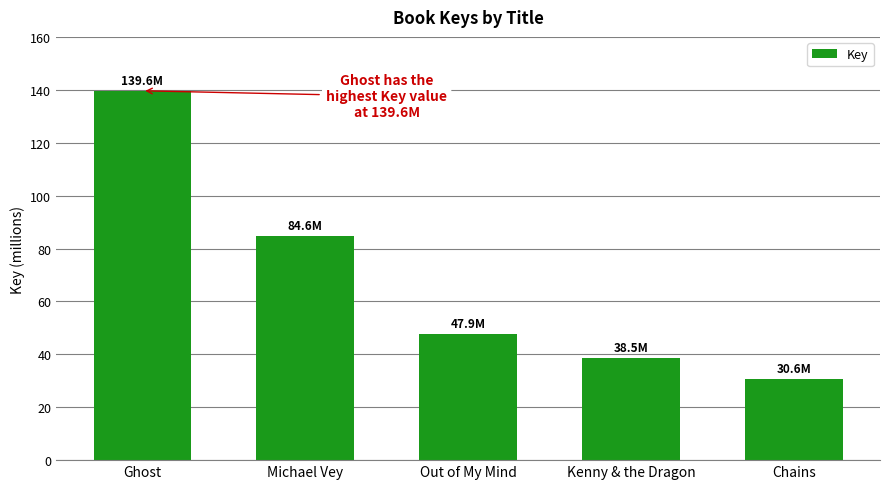

What is the difference between the values at Chains and Ghost?

109045543